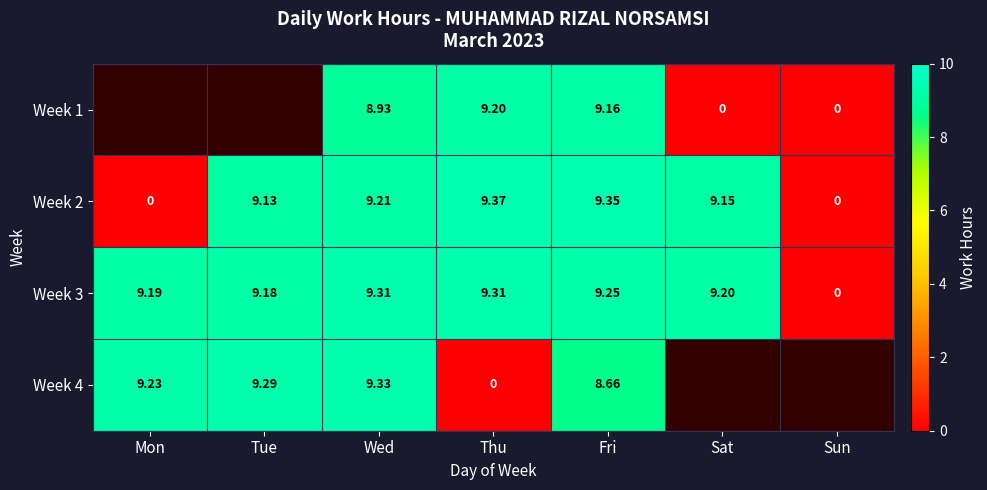

Where is Week 3 nearest to the value 4?

Sun